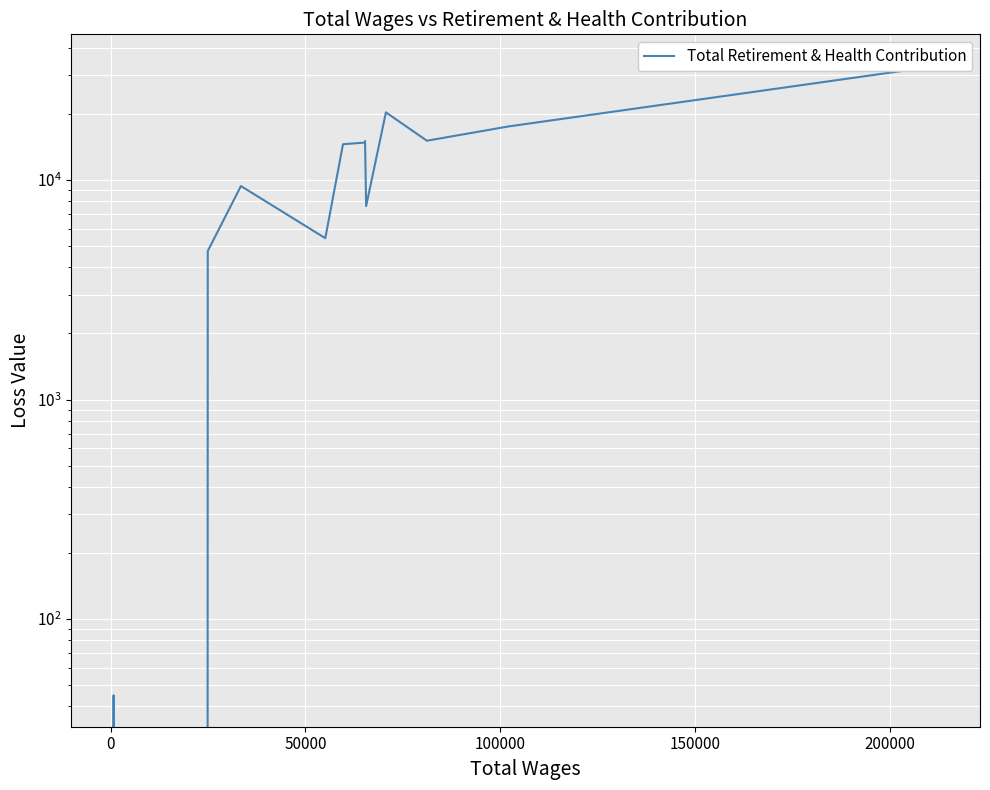

What is the greatest value displayed?

33137